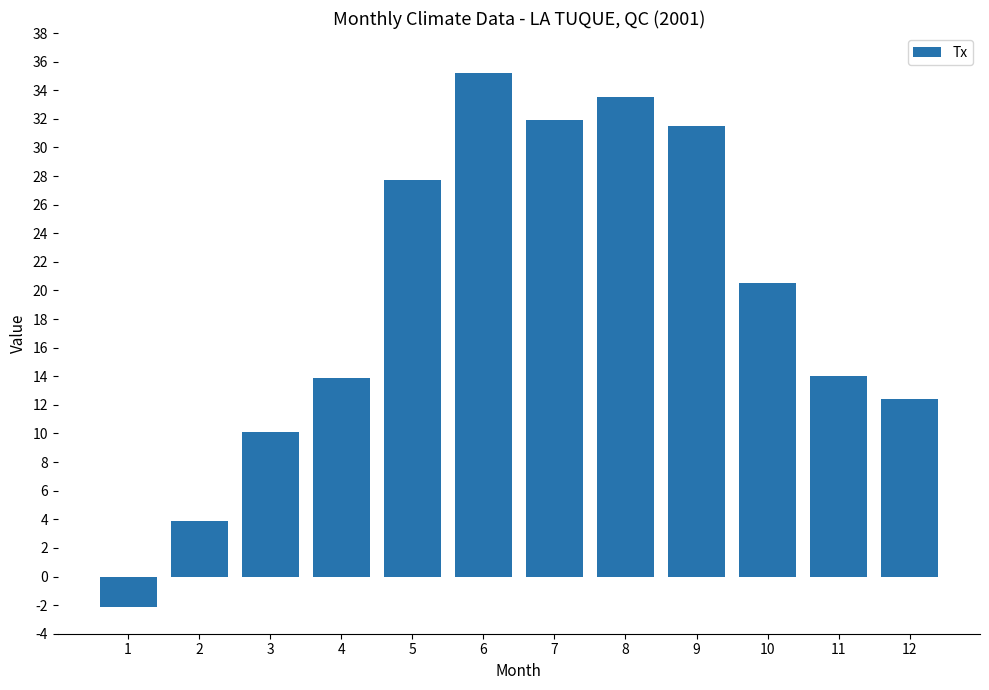

At which category does the chart reach its peak across all series?

6